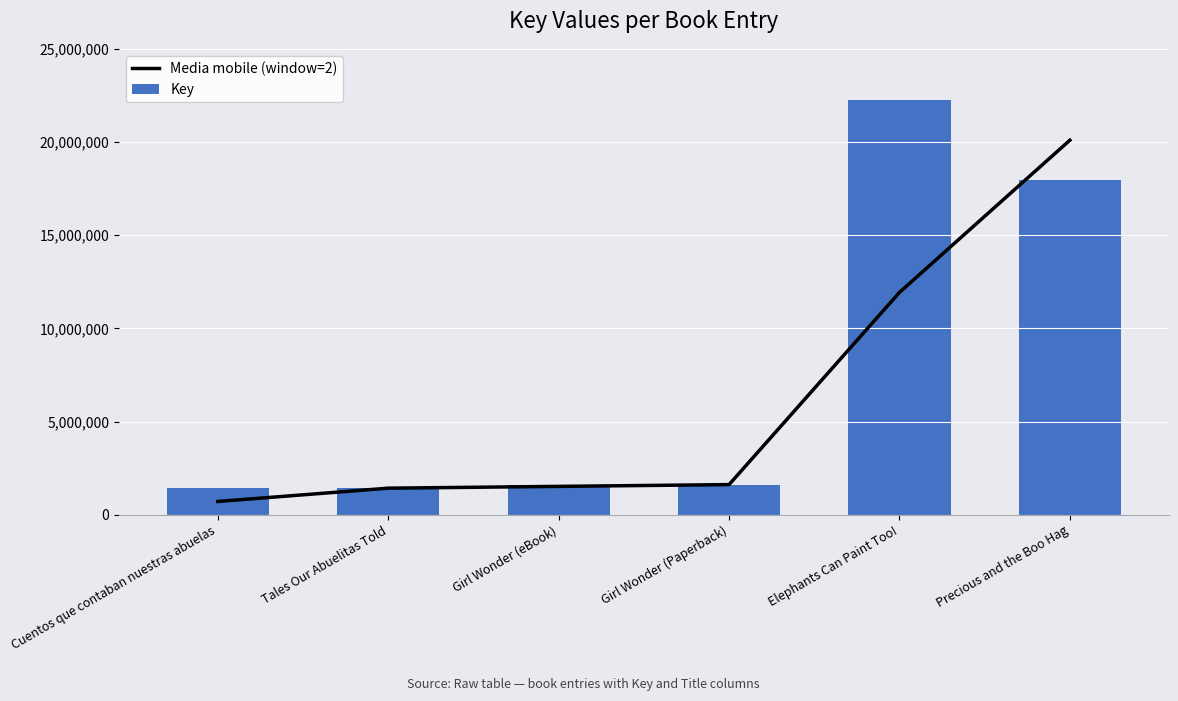

Which series has the largest total across all categories?

Key